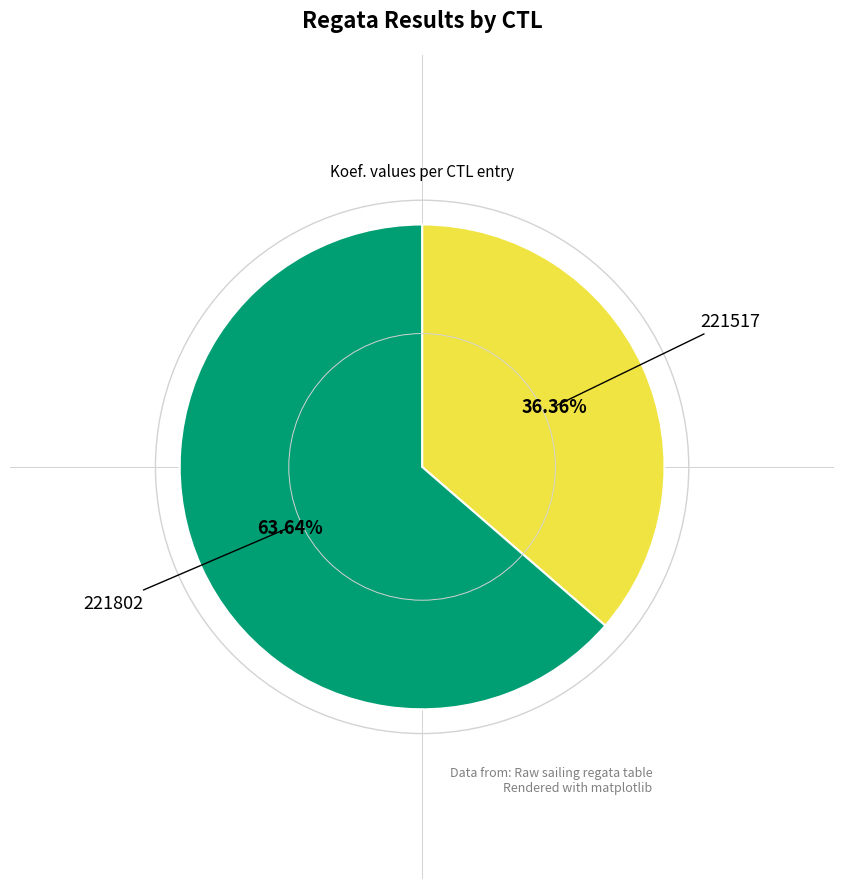

What is the ratio of the value at 221517 to the value at 221802?

0.6